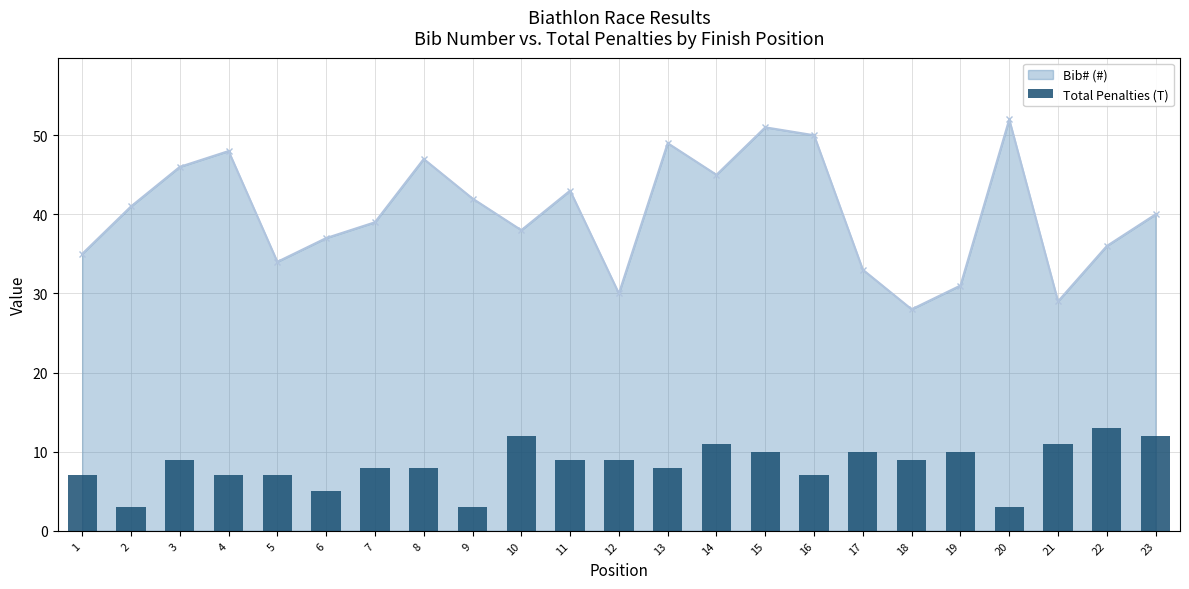

How many bars are there in total?

23